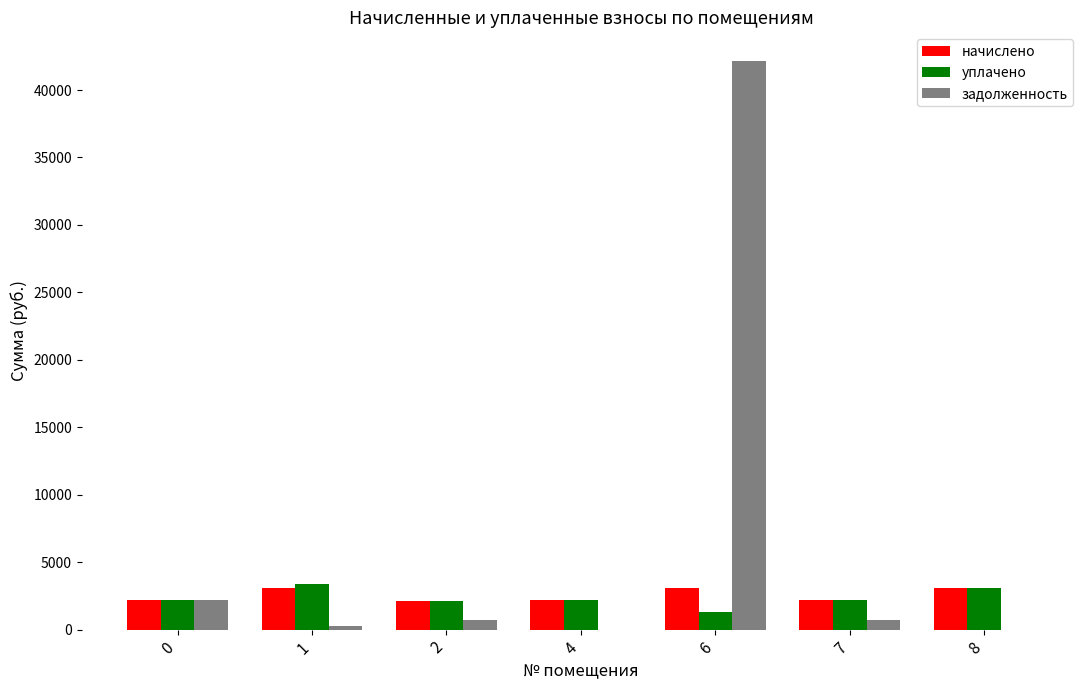

How many series are shown in this chart?

3